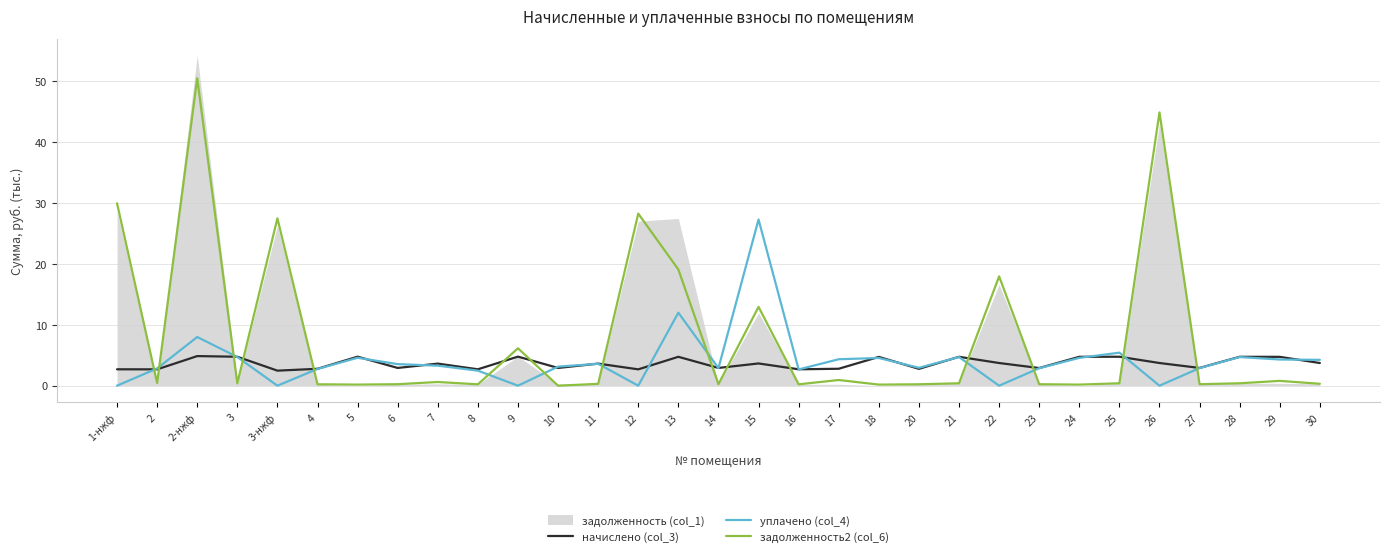

How many lines are shown in the chart?

3